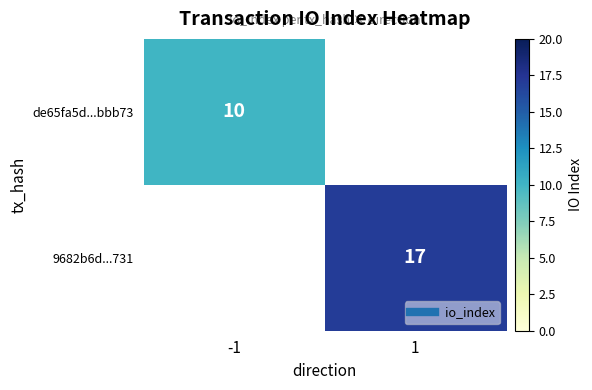

Is it true that 9682b6d...731 equals 28.8 at 1?

False